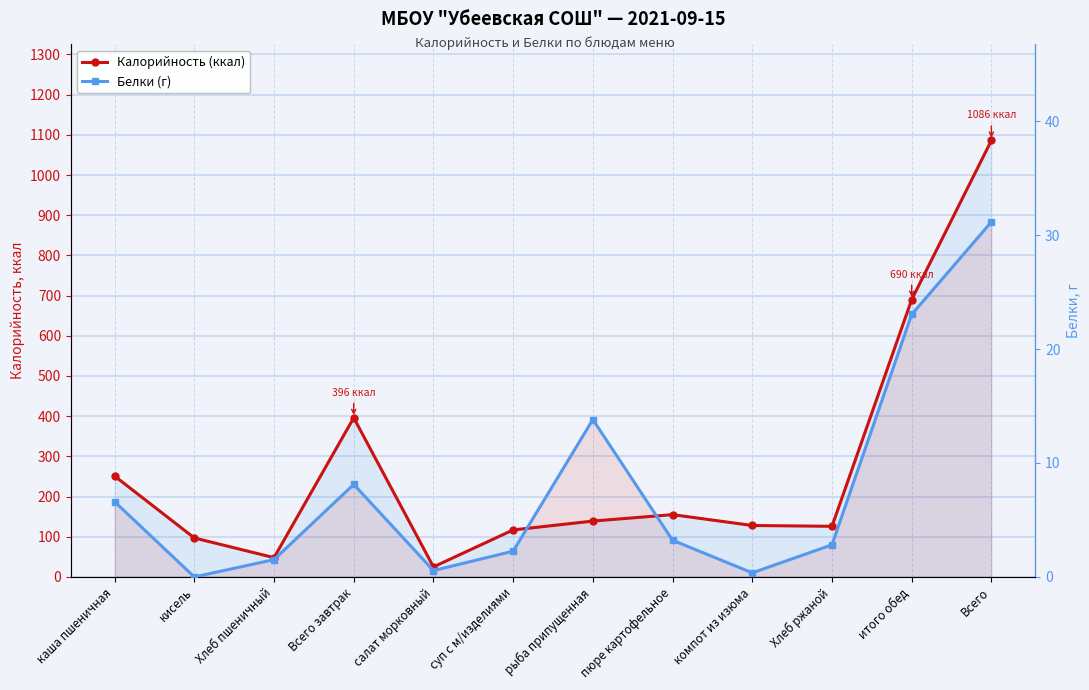

How many data points in Белки (г) are less than 3?

6